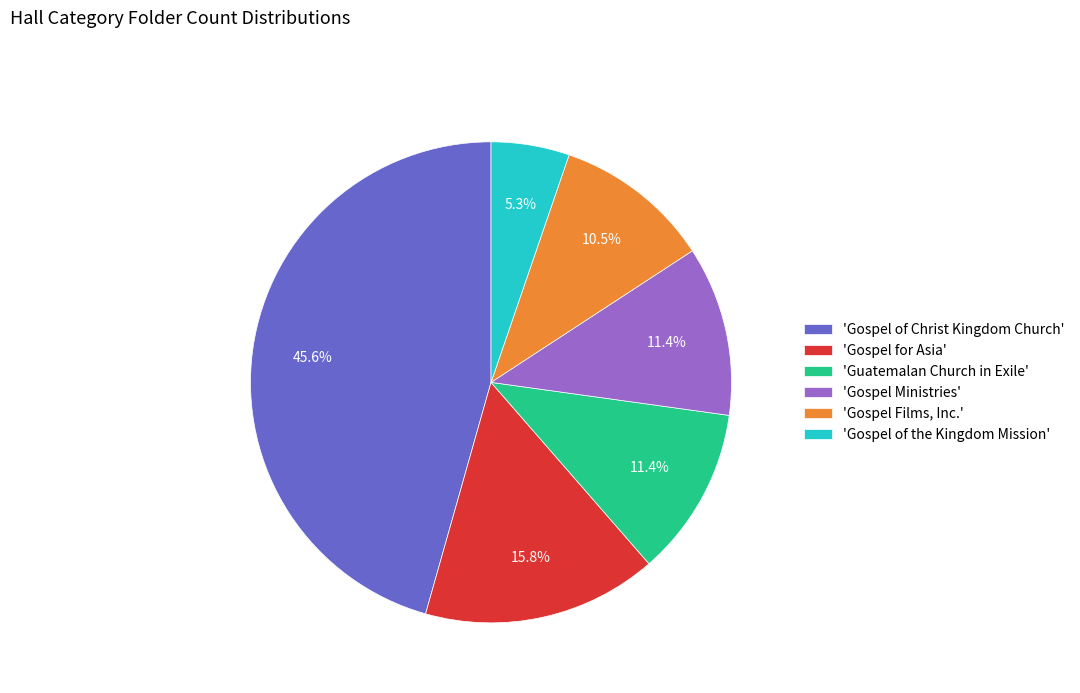

Combined, do 'Gospel Ministries' and 'Gospel for Asia' account for over 50%?

No